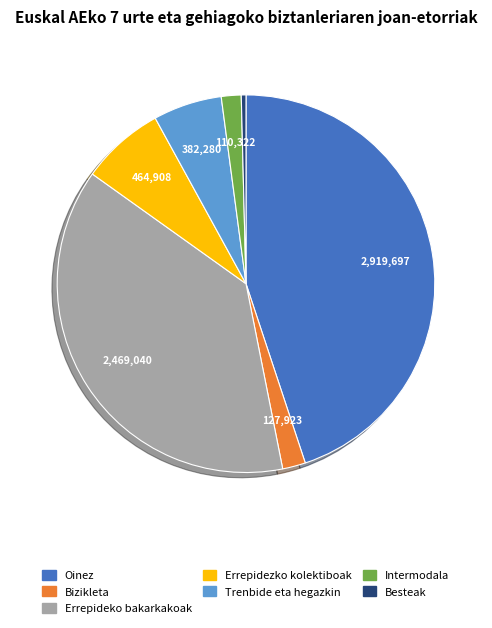

How many slices are in this pie chart?

7